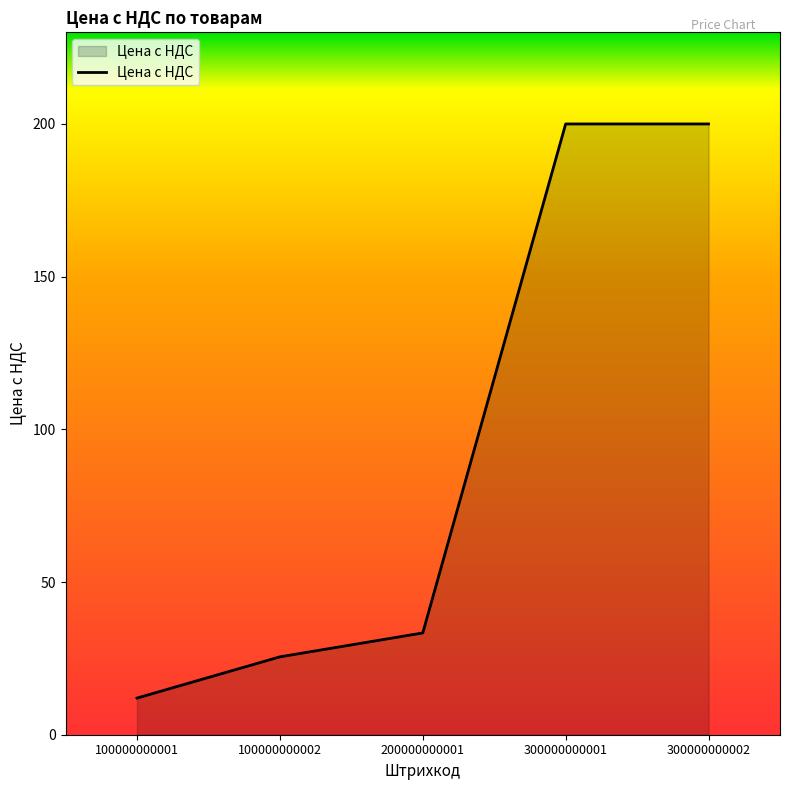

How many lines are shown in the chart?

1